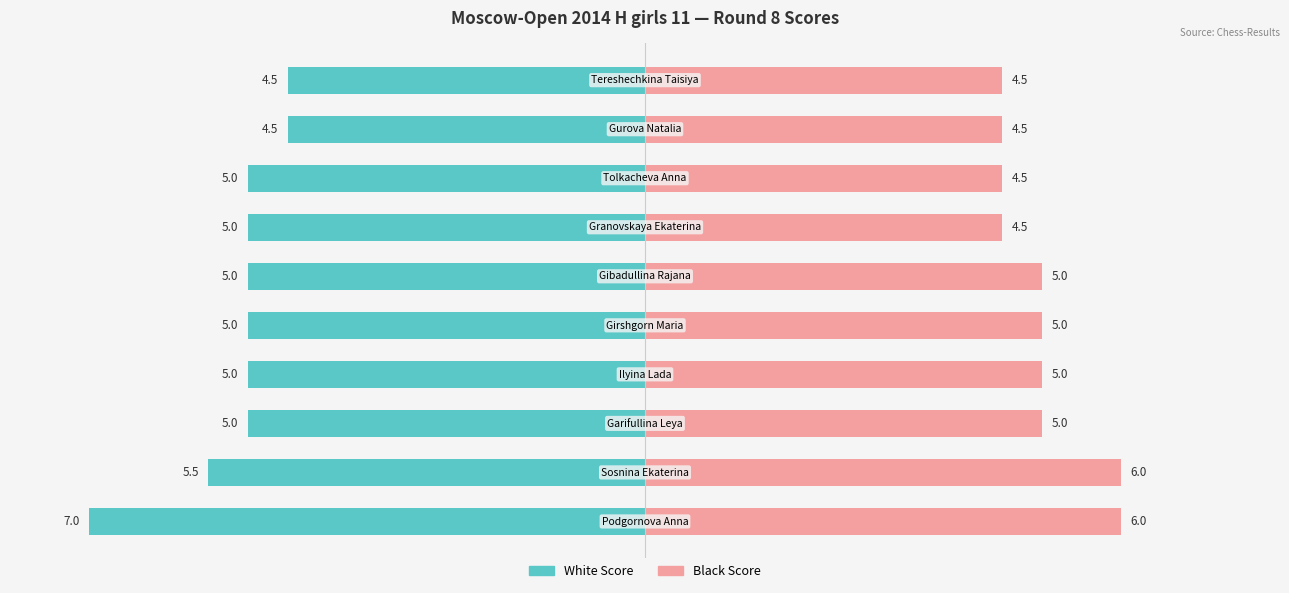

What are all the series names shown in the legend?

White Score, Black Score